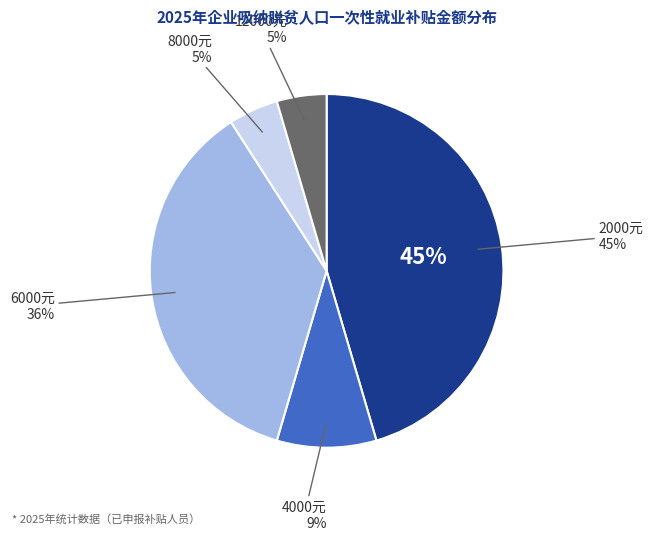

Is there a majority slice in this chart?

No